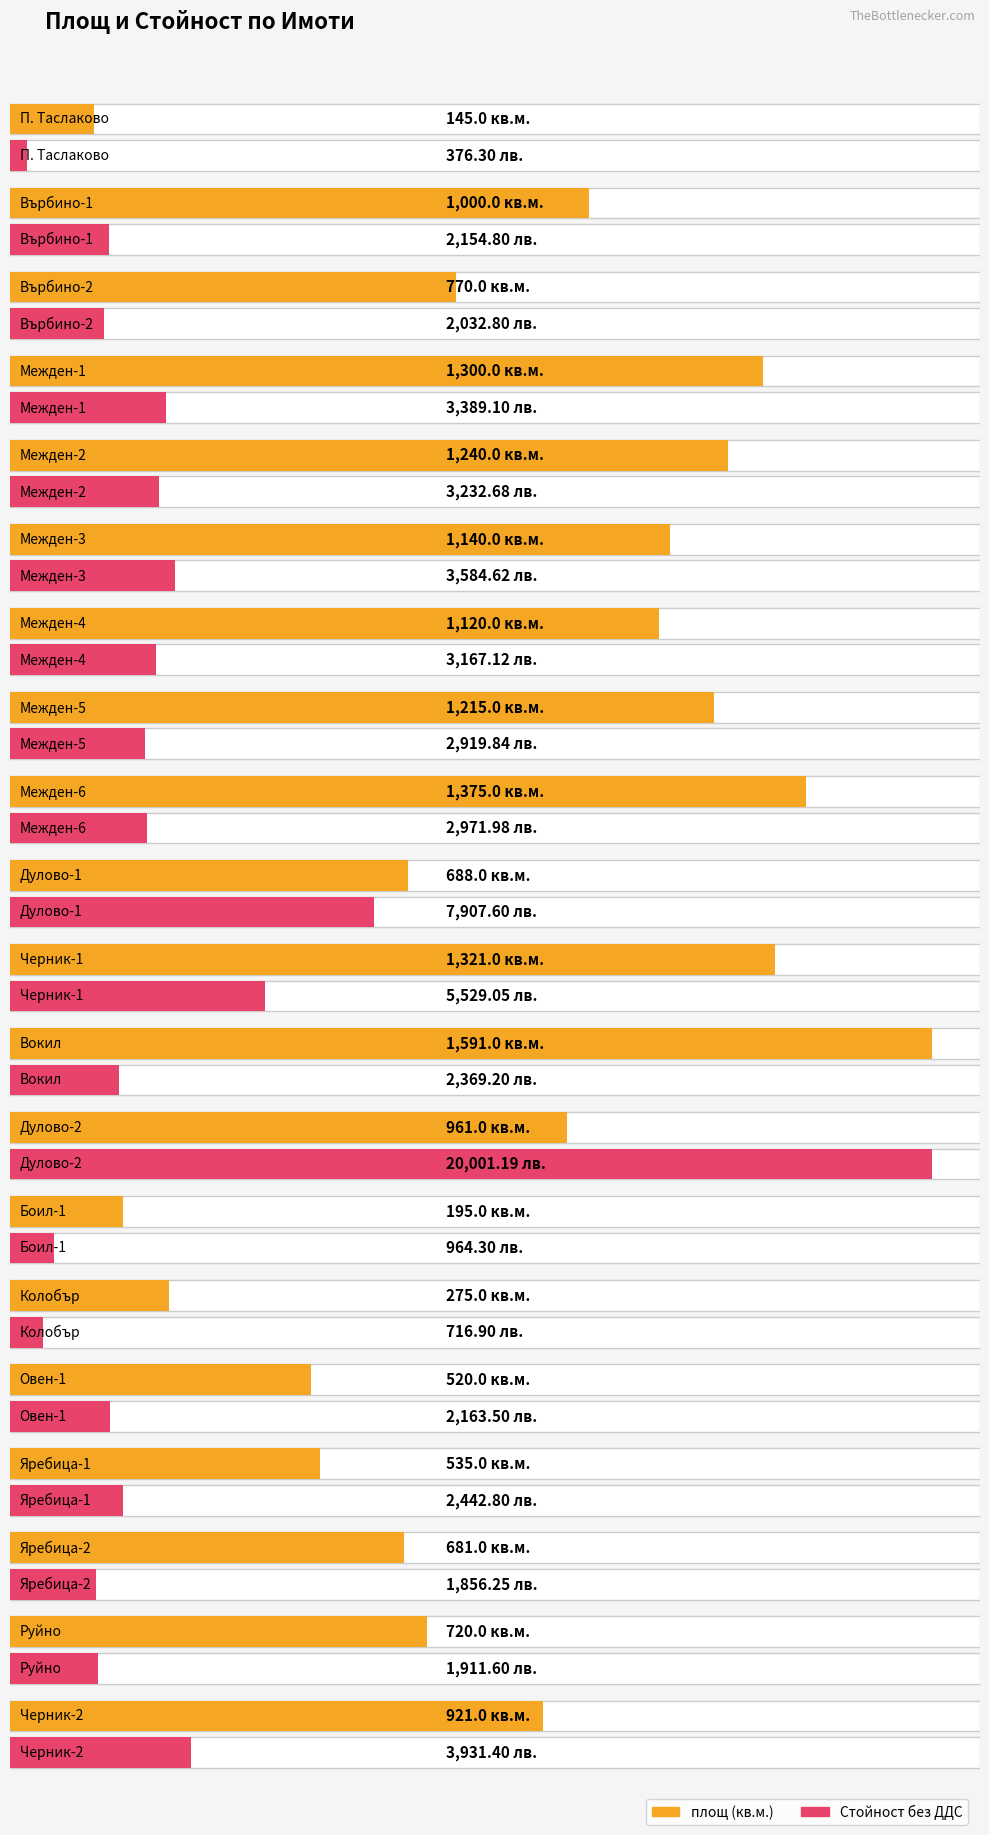

Rank the categories by Стойност без ДДС value from highest to lowest.

Дулово-2, Дулово-1, Черник-1, Черник-2, Межден-3, Межден-1, Межден-2, Межден-4, Межден-6, Межден-5, Яребица-1, Вокил, Овен-1, Върбино-1, Върбино-2, Руйно, Яребица-2, Боил-1, Колобър, П. Таслаково